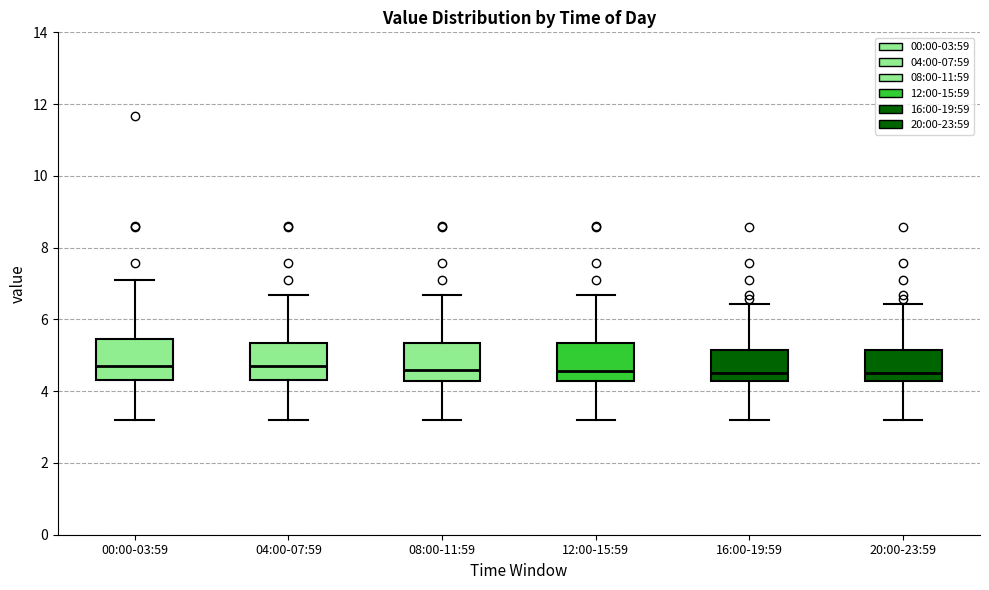

Reading left to right, read every box against the y-axis: the position of its median line, the range the box covers, and the ends of its whiskers. The values are not printed on the chart, so give them approximately, as read against the axis.

00:00-03:59: median 4.8, box 4.4 to 5.4, whiskers 3.2 to 7.2
04:00-07:59: median 4.8, box 4.4 to 5.4, whiskers 3.2 to 6.6
08:00-11:59: median 4.6, box 4.2 to 5.4, whiskers 3.2 to 6.6
12:00-15:59: median 4.6, box 4.2 to 5.4, whiskers 3.2 to 6.6
16:00-19:59: median 4.6, box 4.2 to 5.2, whiskers 3.2 to 6.4
20:00-23:59: median 4.6, box 4.2 to 5.2, whiskers 3.2 to 6.4